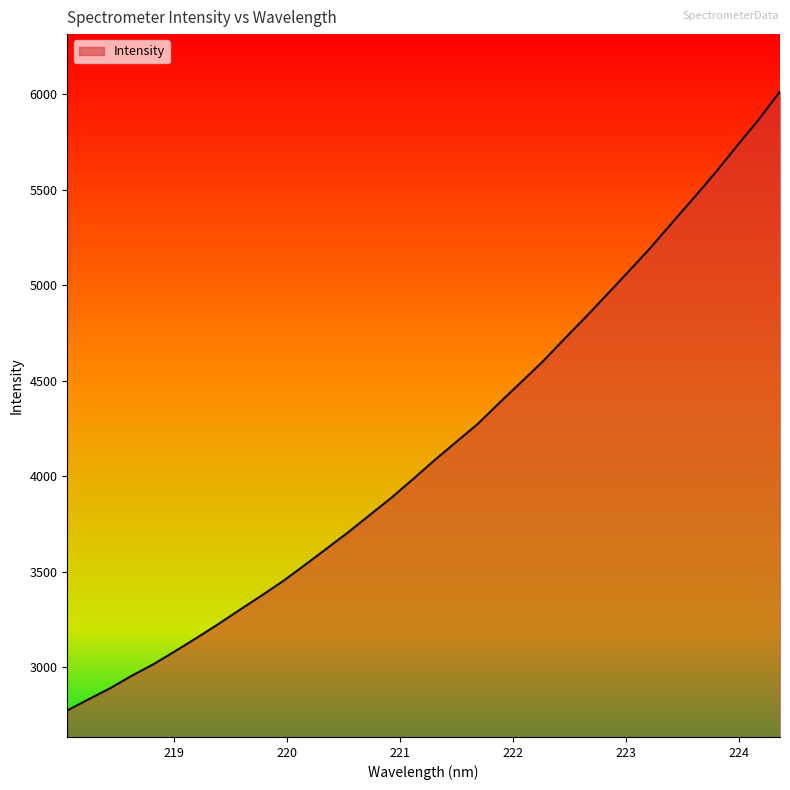

What is the smallest value displayed?

2774.3